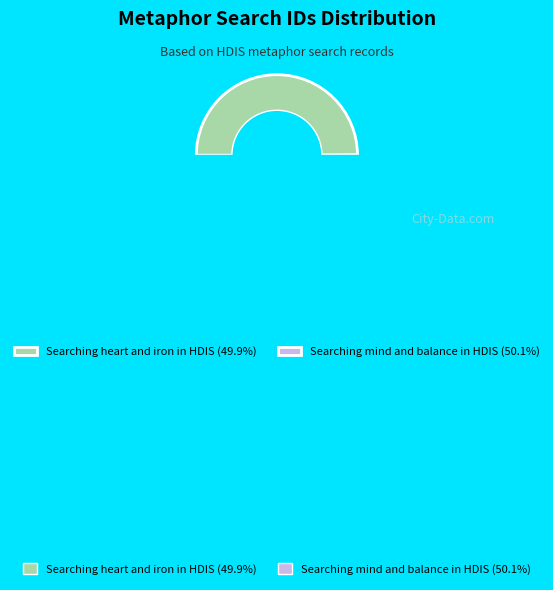

Does Searching heart and iron in HDIS represent more than half of the total?

No